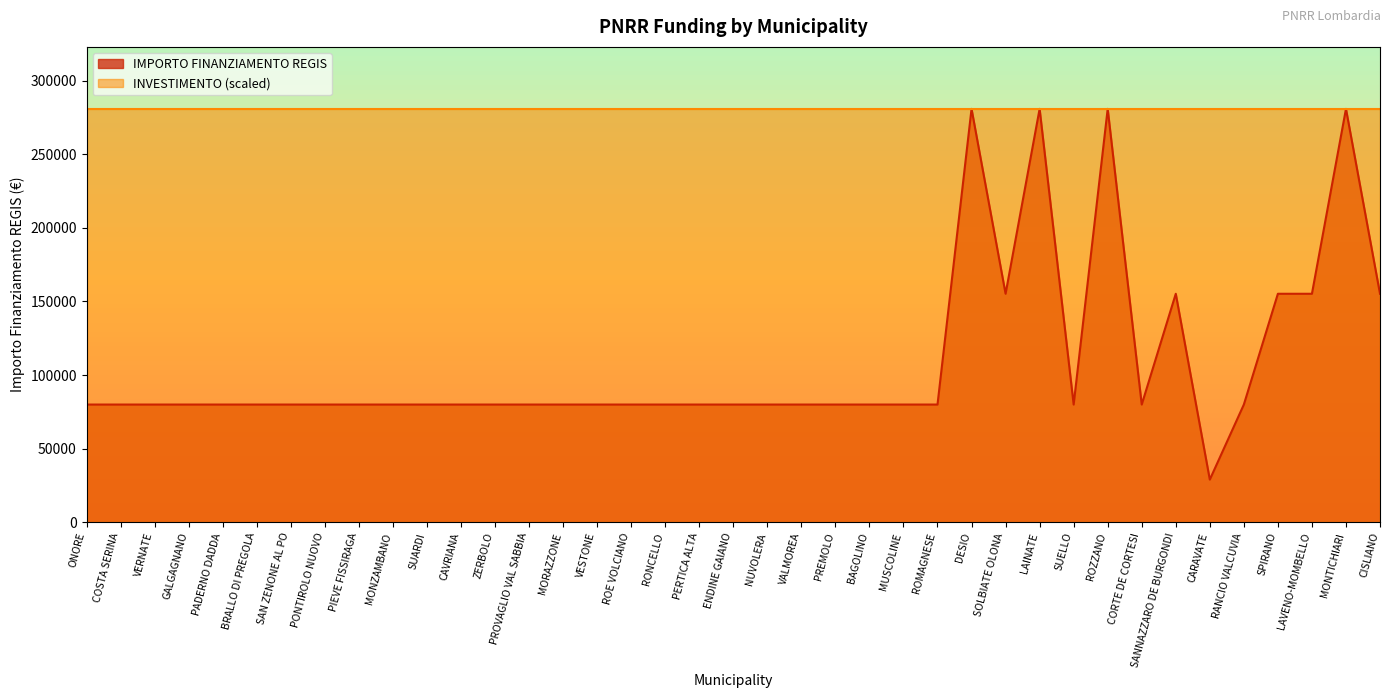

What is the change in value from VALMOREA to CISLIANO?

+75312